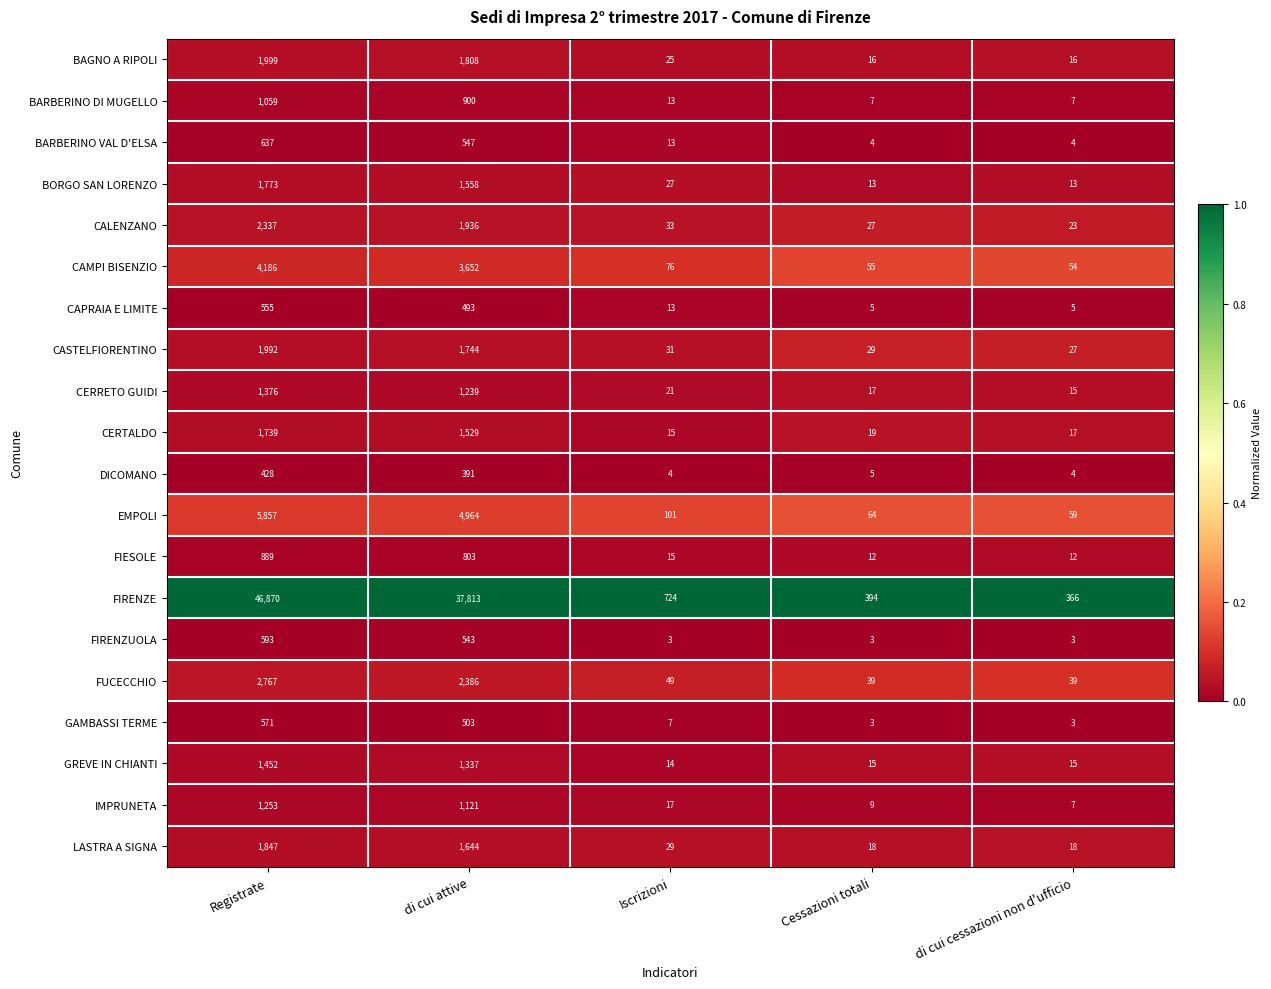

What is the spread (max minus min) of values at Cessazioni totali?

391